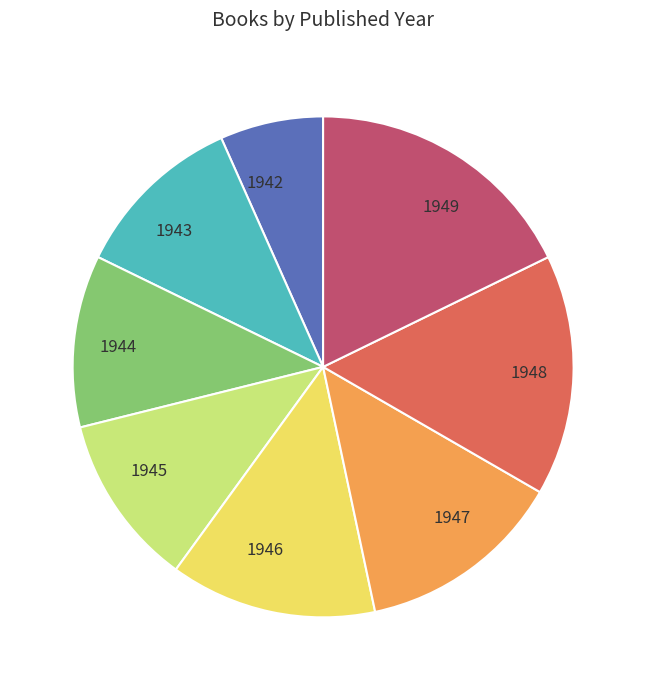

What is the smallest slice in the pie chart?

1942